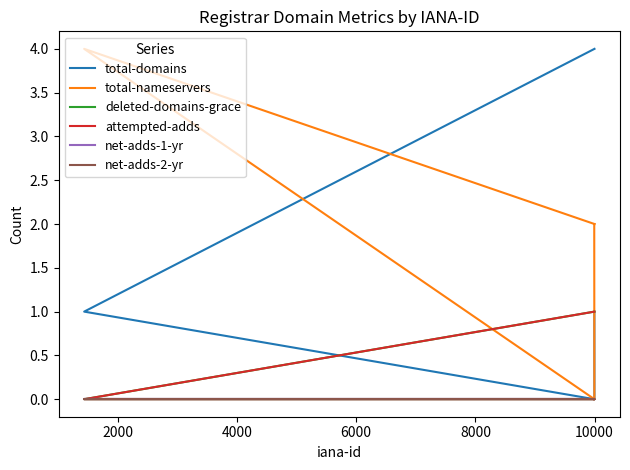

True or false: total-nameservers has more than 1 points higher than both neighbors.

False